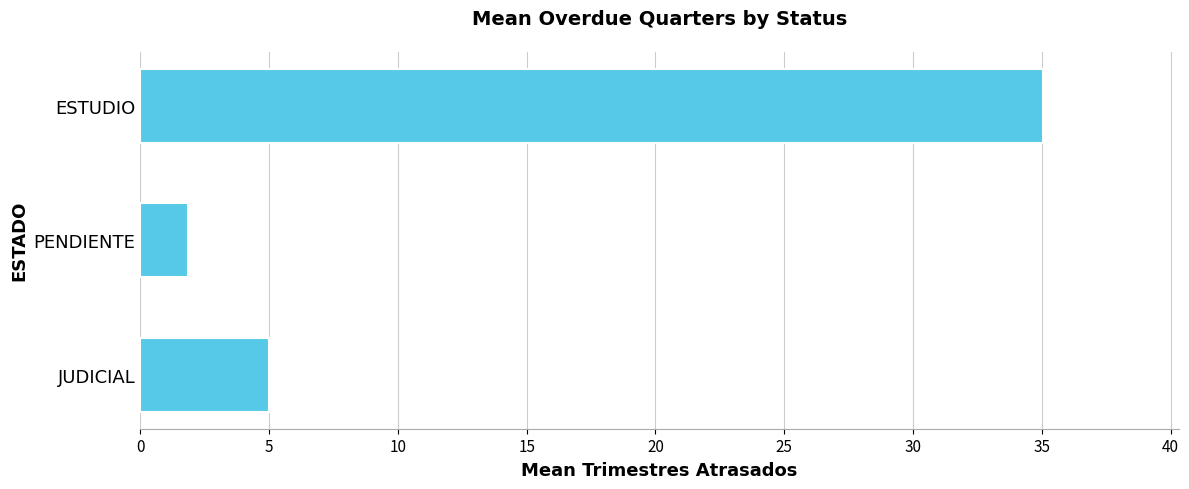

The chart shows a value of 2.4 at JUDICIAL. True or false?

False